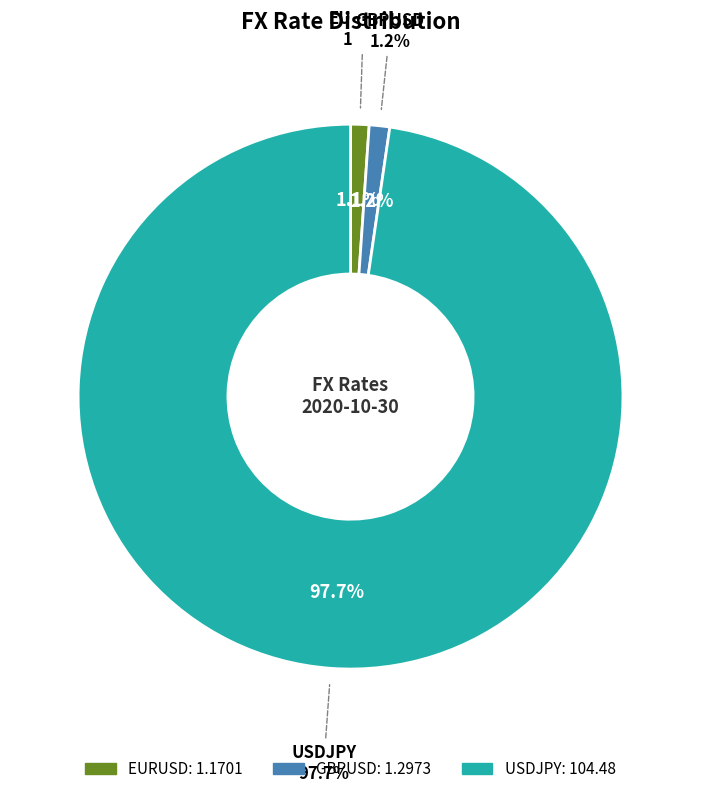

Is USDJPY the majority of the pie?

Yes